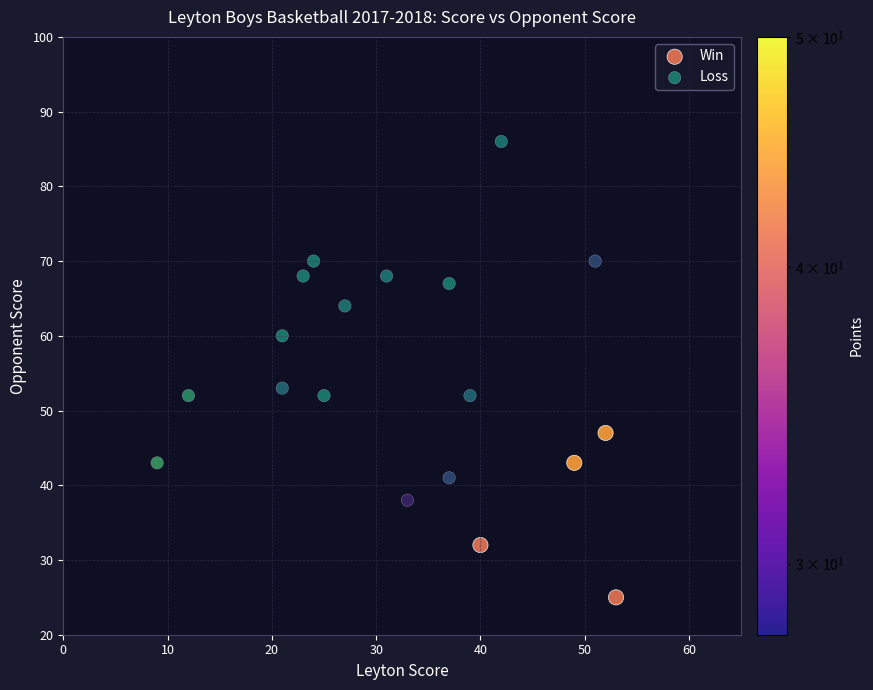

Which series contains the lowest Y value?

Win